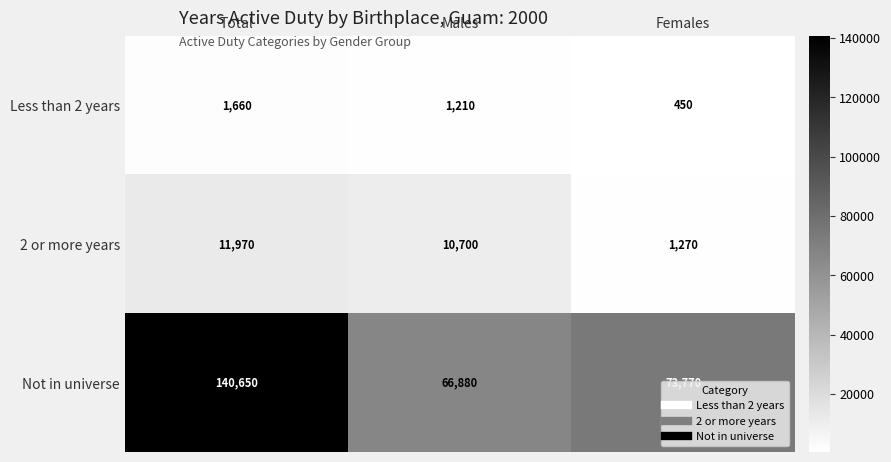

At which category is the sum across all series the highest?

Total